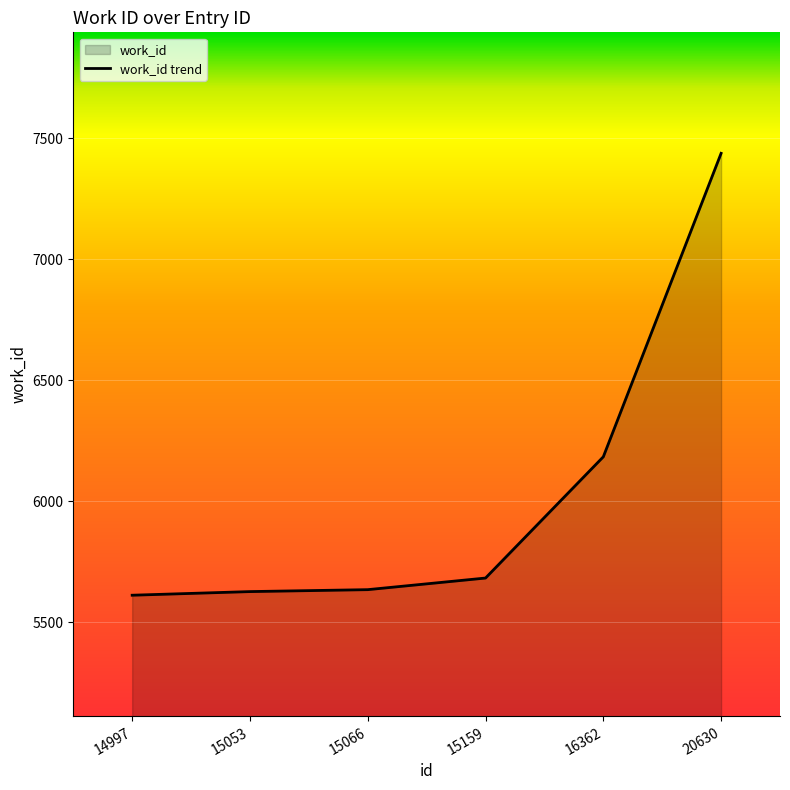

Reading left to right, extract all data points from this chart.

14997=5612	15053=5627	15066=5635	15159=5683	16362=6184	20630=7438